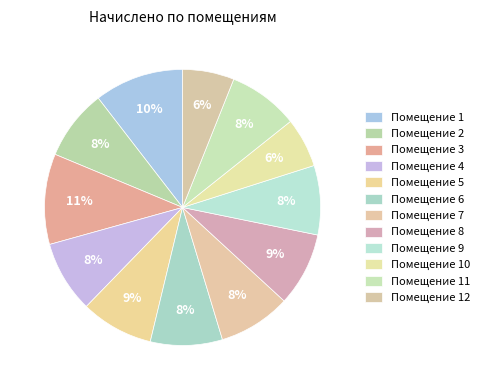

To the nearest percent, what is the difference between the largest and smallest slice percentages?

5%